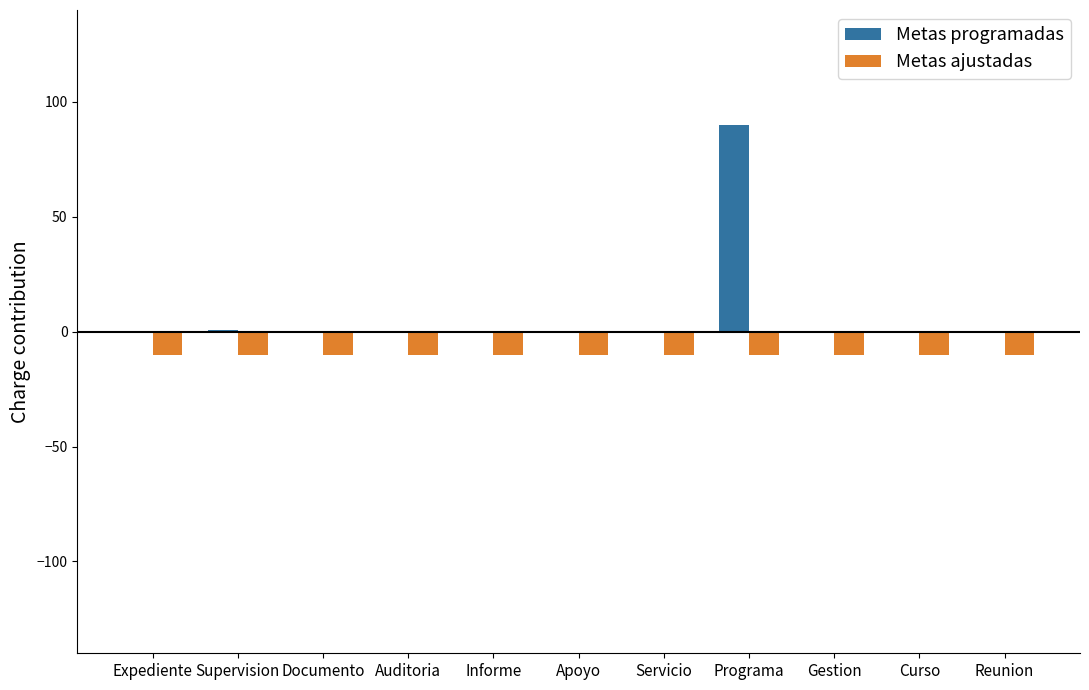

What are all the series names shown in the legend?

Metas programadas, Metas ajustadas